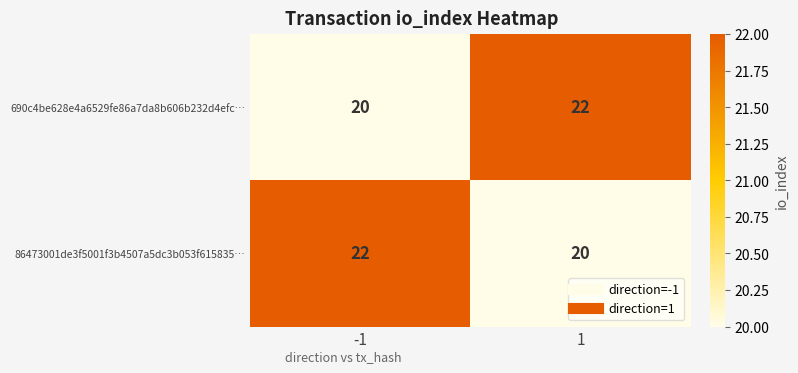

What is the maximum value shown in the chart?

22